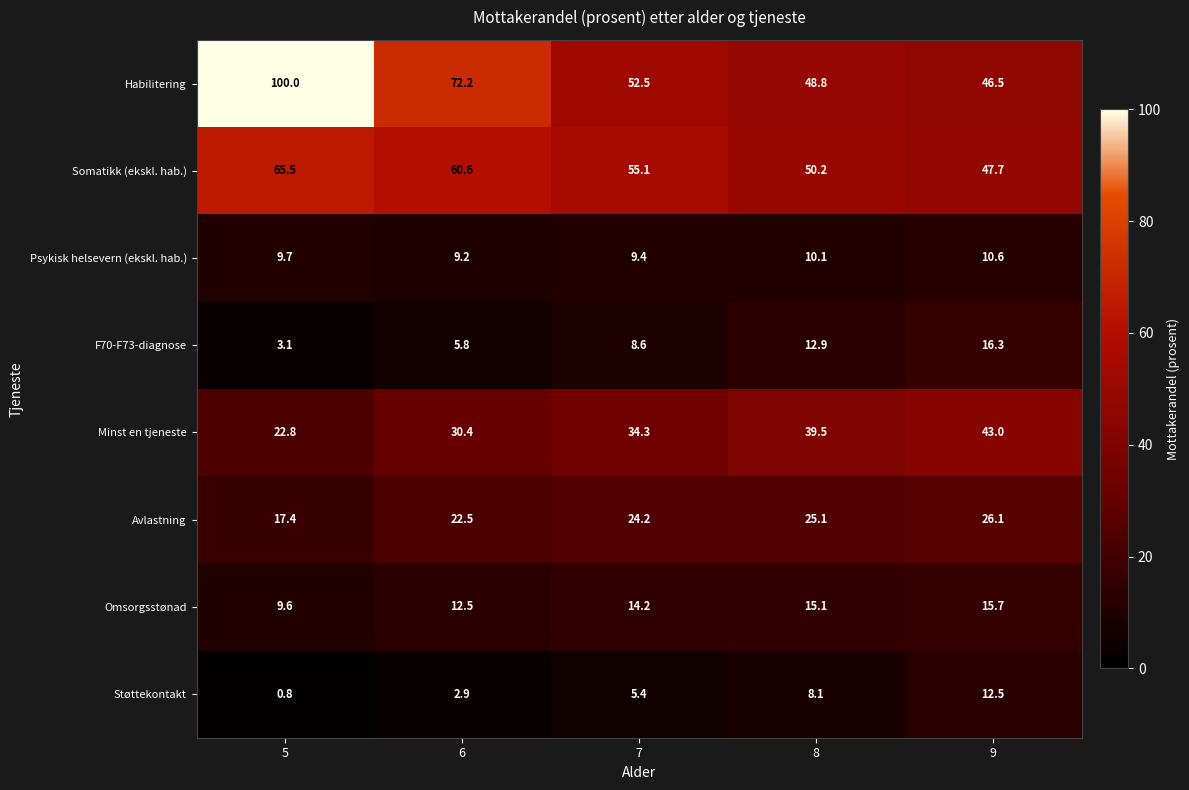

Which series changed the most between 7 and 8?

Minst en tjeneste